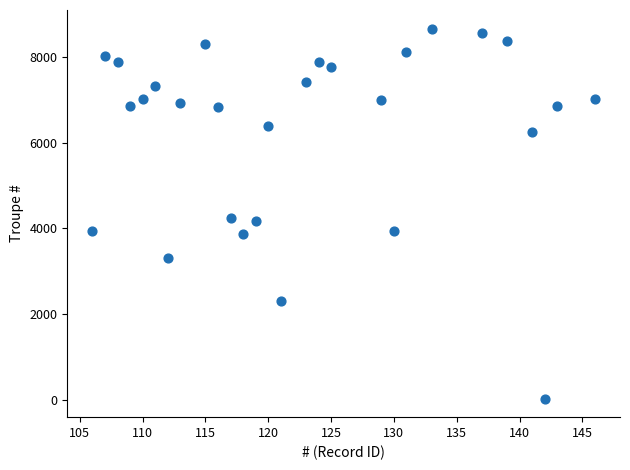

What is the range of X values (max minus min)?

40